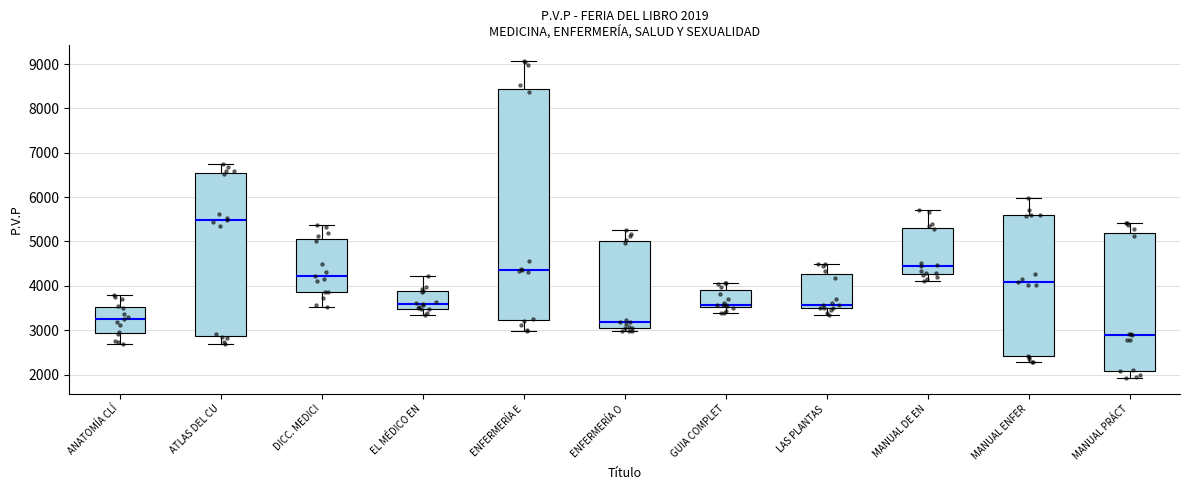

Which box has the lowest median line?

MANUAL PRÁCT